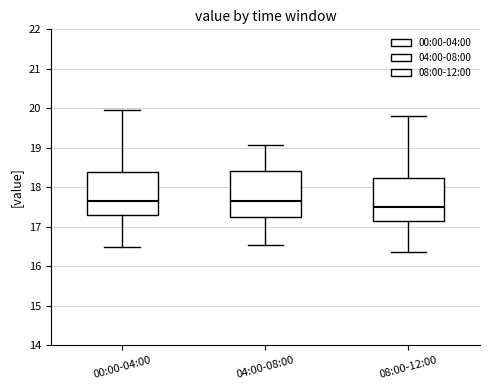

Reading left to right, transcribe this box plot: for each box, give where its median line is, the range the box spans, and where its two whiskers end, as read against the y-axis. The values are not printed on the chart, so give them approximately, as read against the axis.

00:00-04:00: median 17.7, box 17.3 to 18.4, whiskers 16.5 to 20.0
04:00-08:00: median 17.7, box 17.3 to 18.4, whiskers 16.6 to 19.1
08:00-12:00: median 17.5, box 17.1 to 18.2, whiskers 16.4 to 19.8